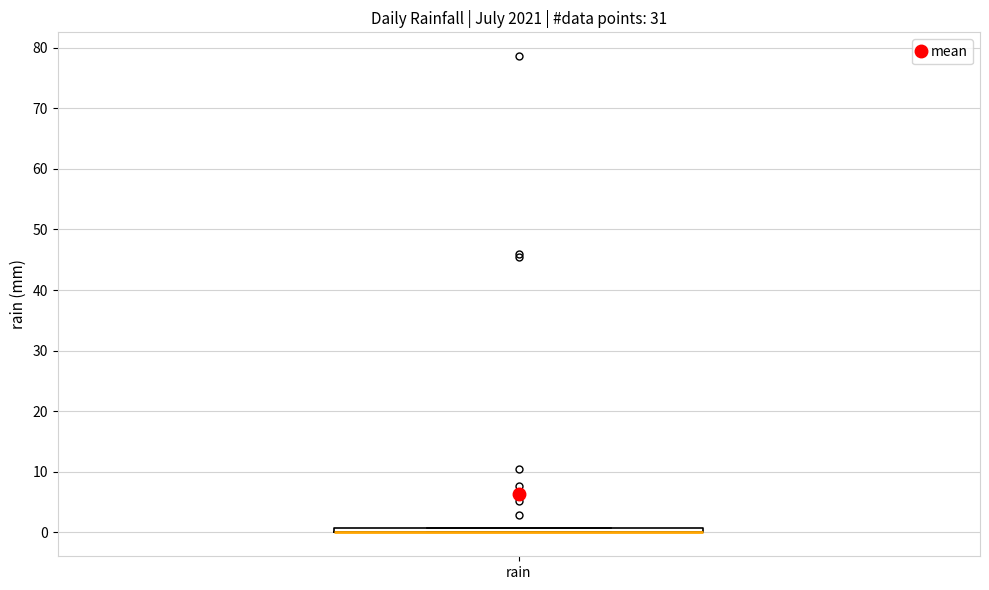

Where is the lower edge of the box for rain on the y-axis? The values are not printed on the chart, so give them approximately, as read against the axis.

0